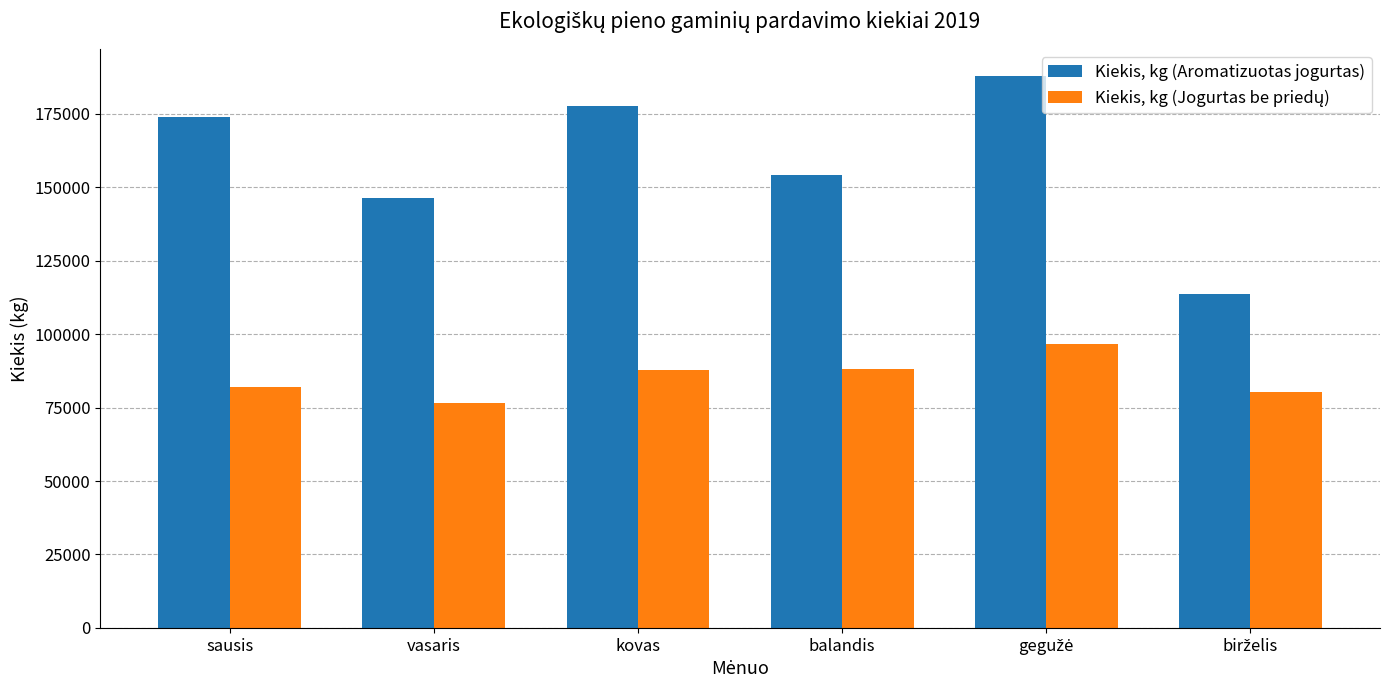

Read the Kiekis, kg (Aromatizuotas jogurtas) value at vasaris, to the nearest 50.

146450